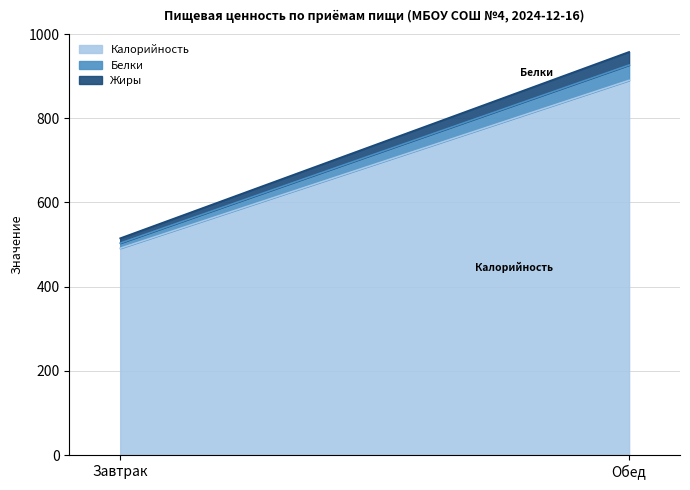

Which series has the widest spread of values?

Калорийность